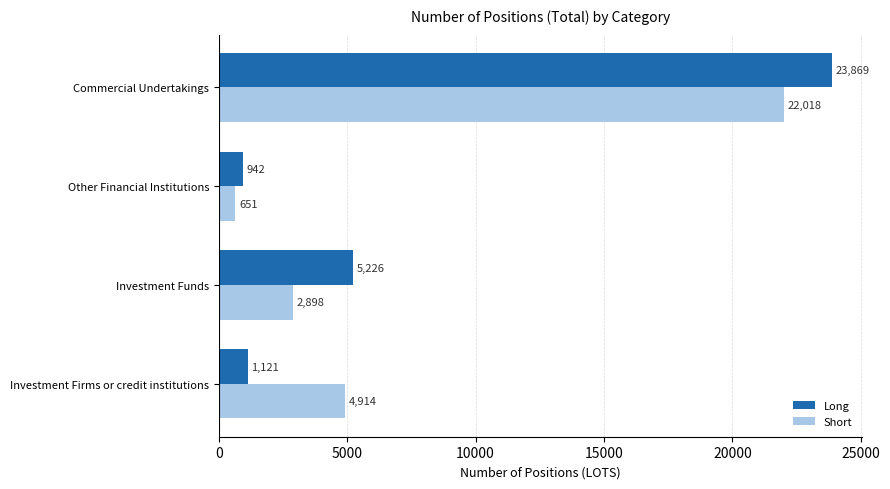

What are all the series names shown in the legend?

Long, Short